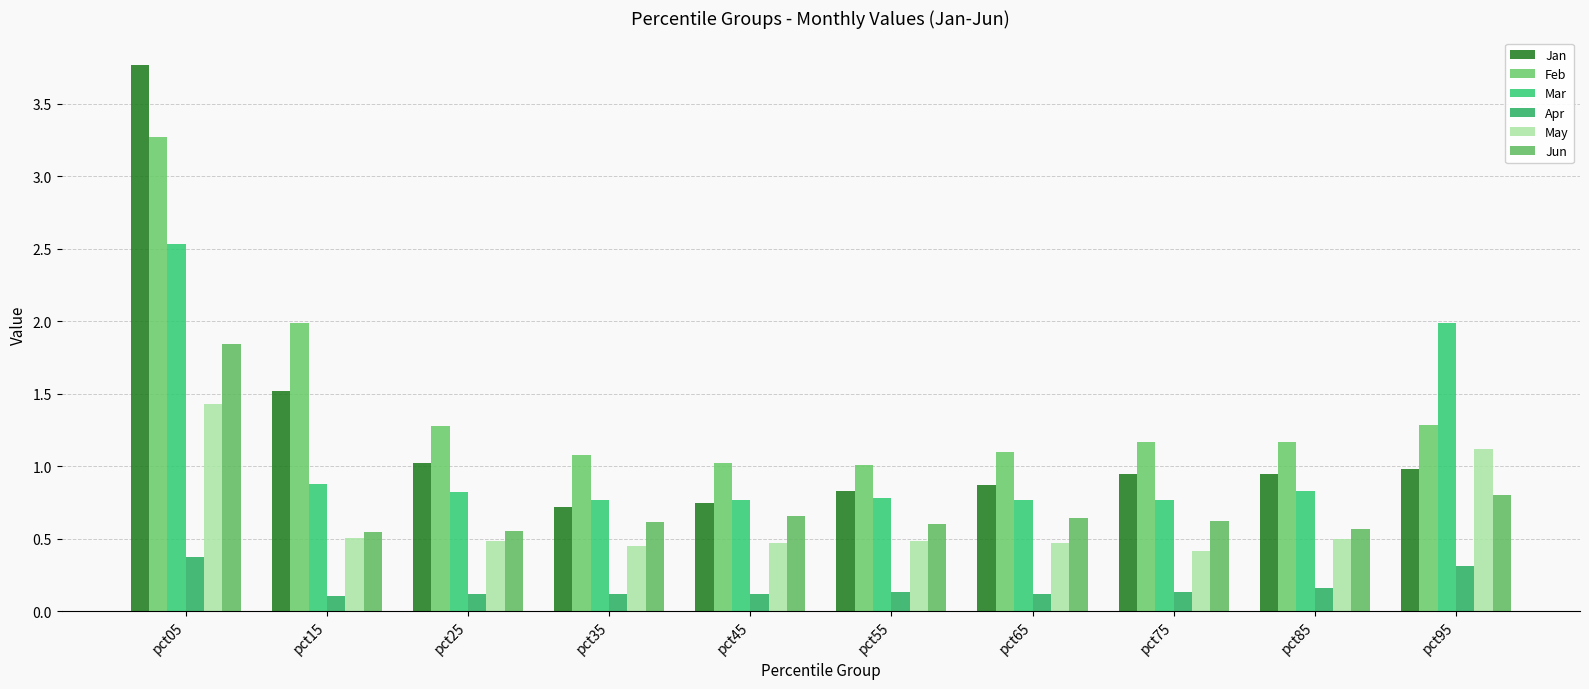

Is the value of May at pct75 greater than the value of Feb at pct65?

No